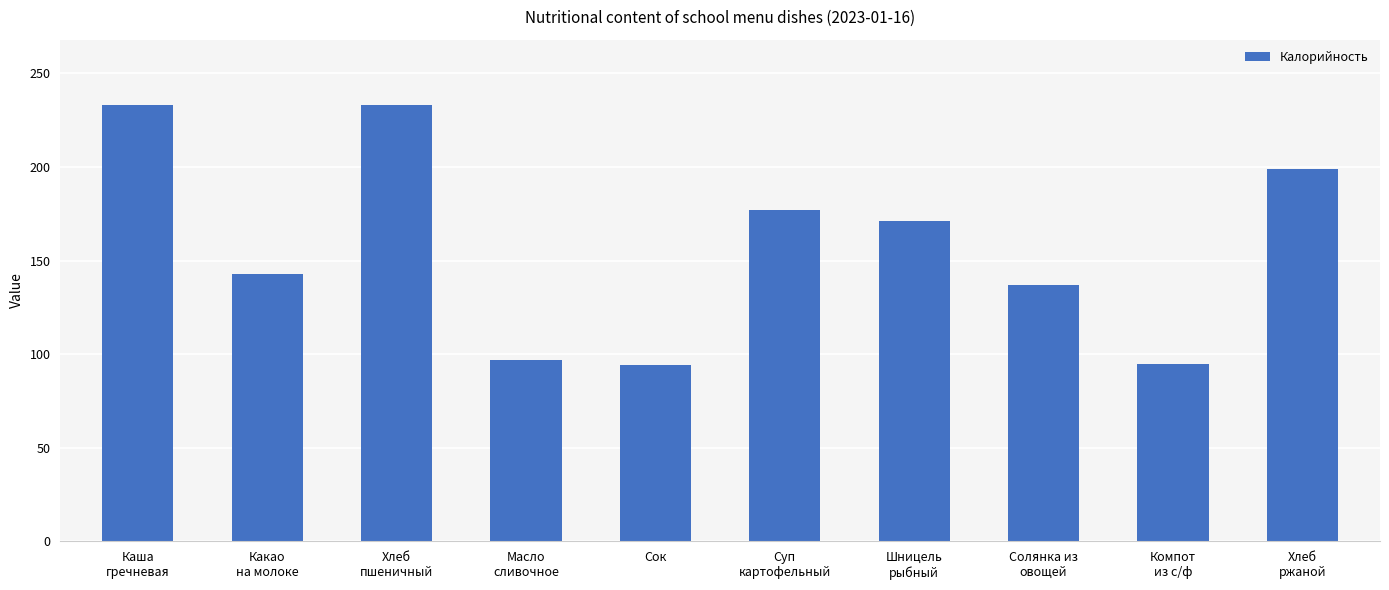

The chart shows a value of 121 at Хлеб
пшеничный. True or false?

False